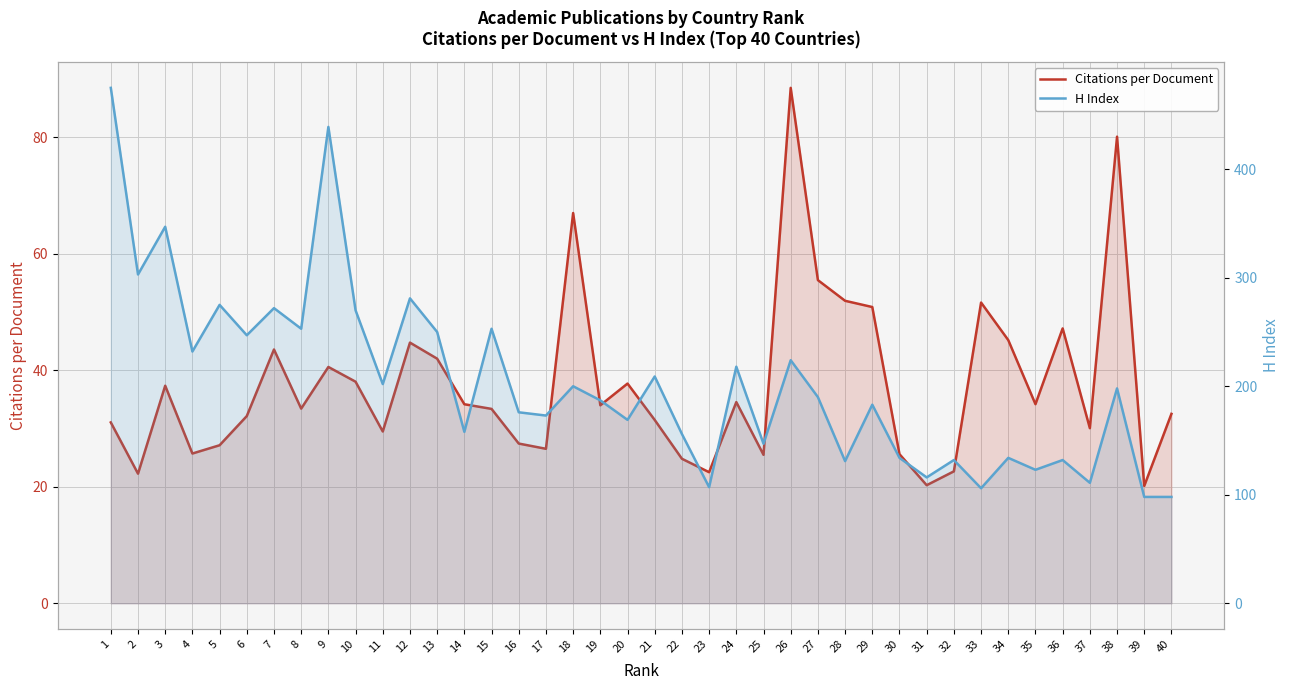

Is it true that H Index equals 187.0 at 19?

True